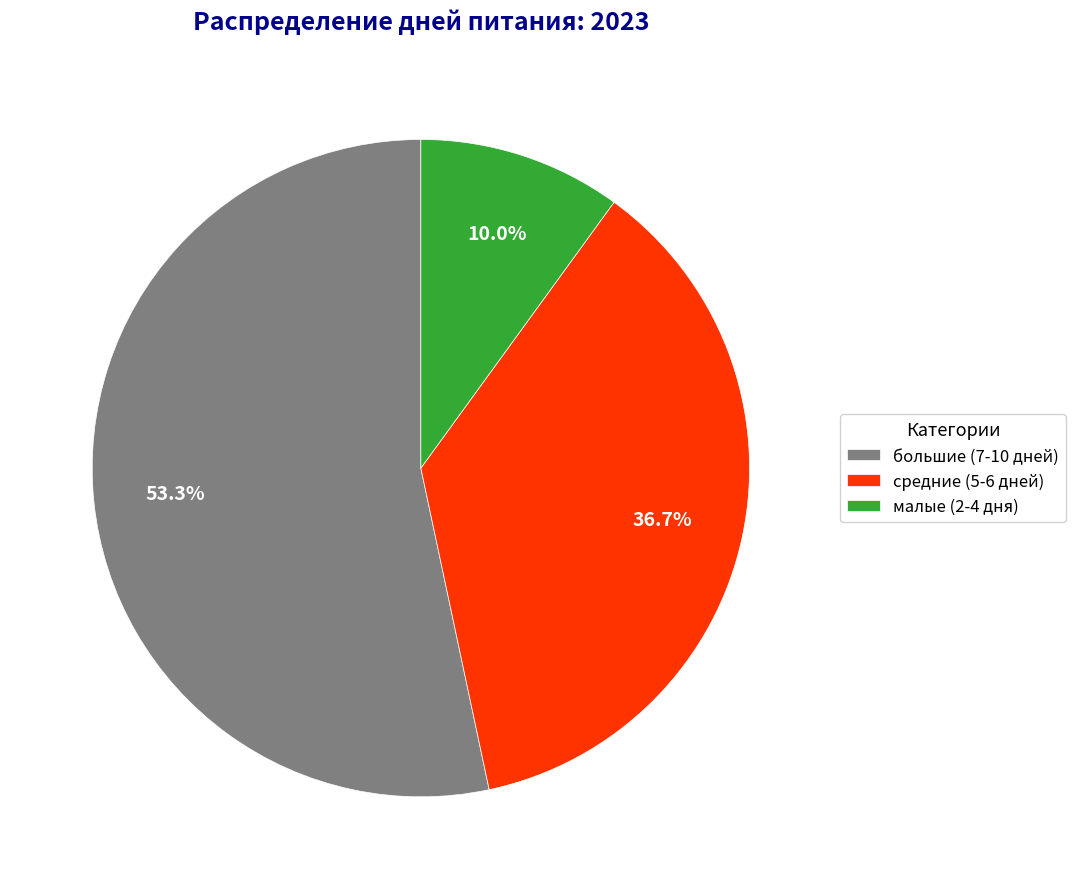

Which has a higher value, средние (5-6 дней) or малые (2-4 дня)?

средние (5-6 дней)